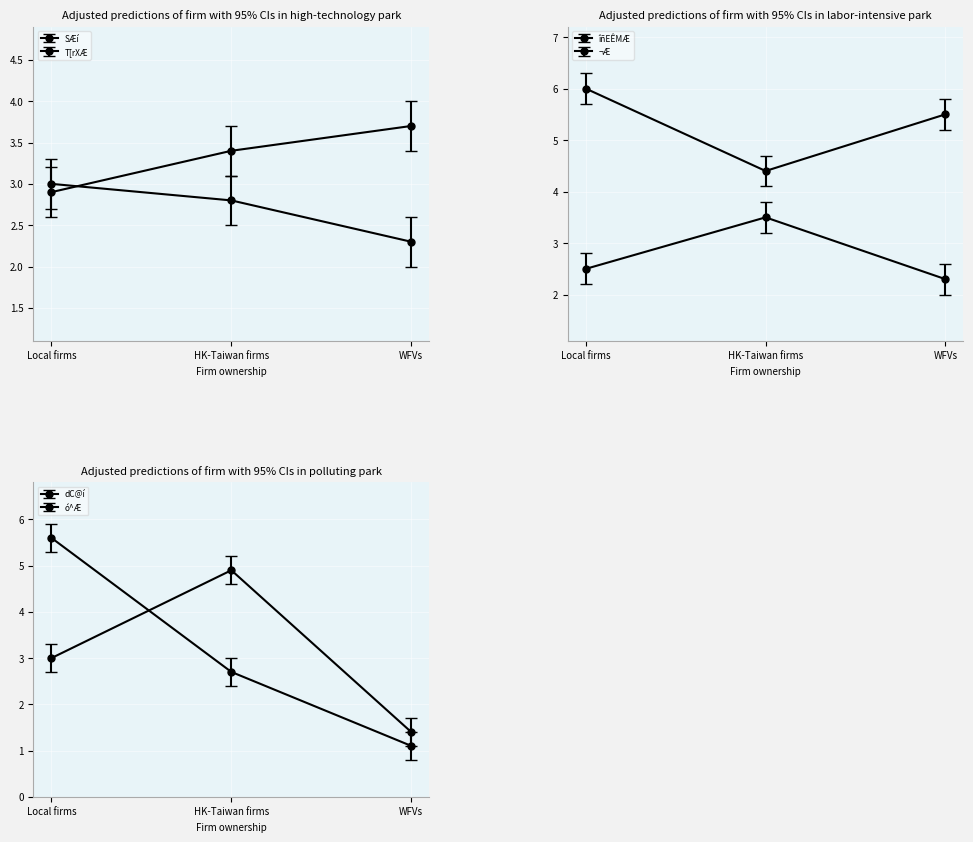

Is the value of îñEÊMÆ at 2019 greater than the value of ¬Æ at 2019?

Yes